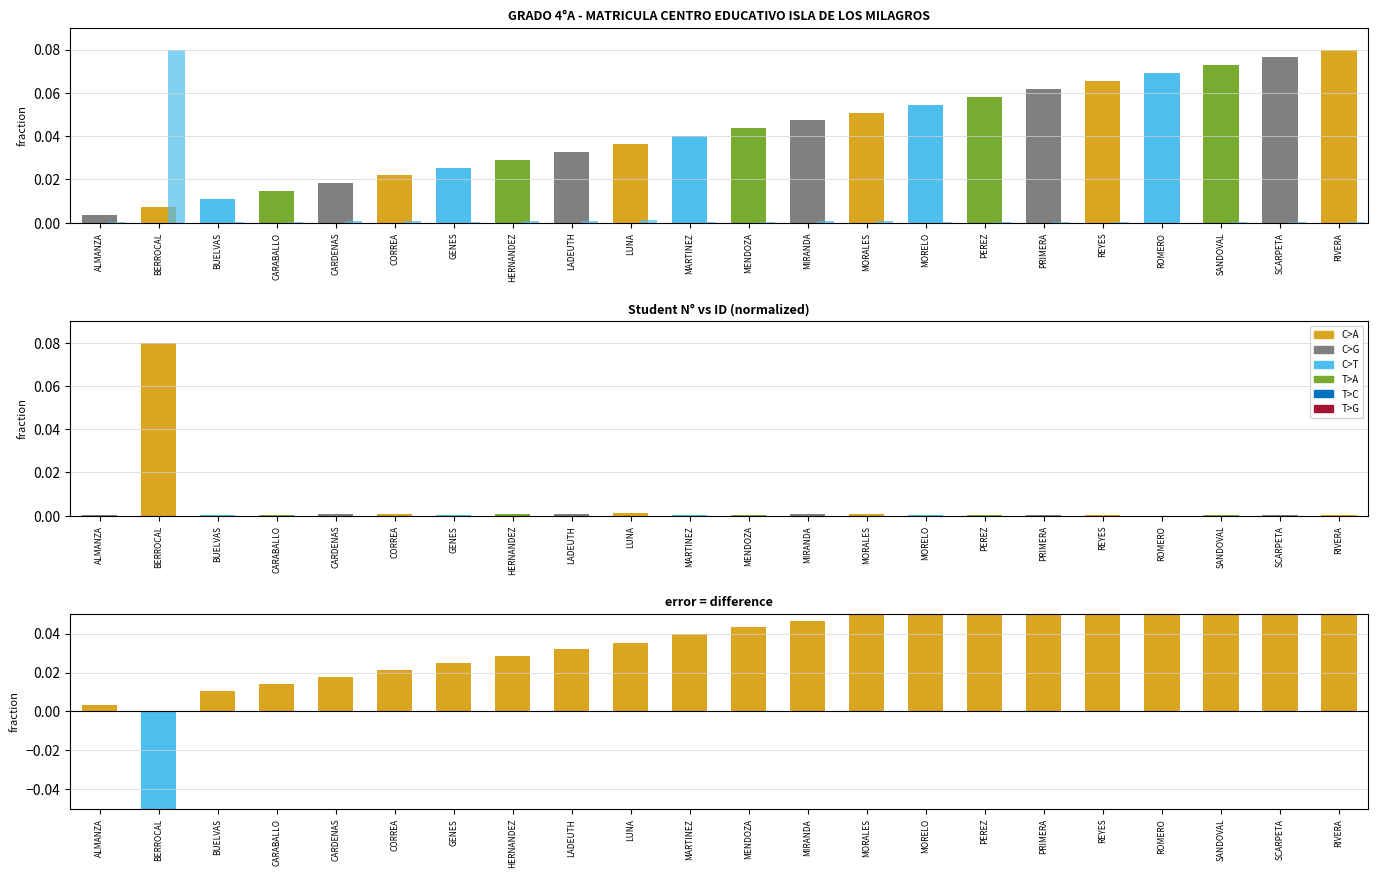

Rank the series by their maximum value, from lowest to highest.

difference, ID norm